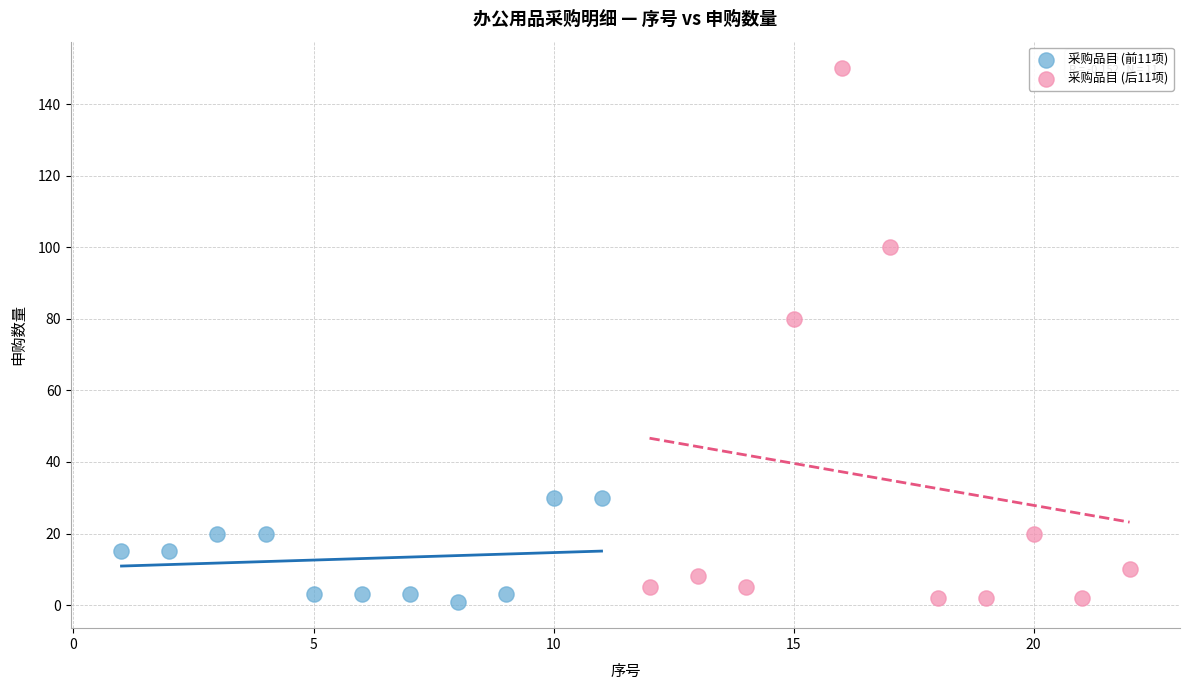

Which series has the widest spread of Y values?

采购品目 (后11项)